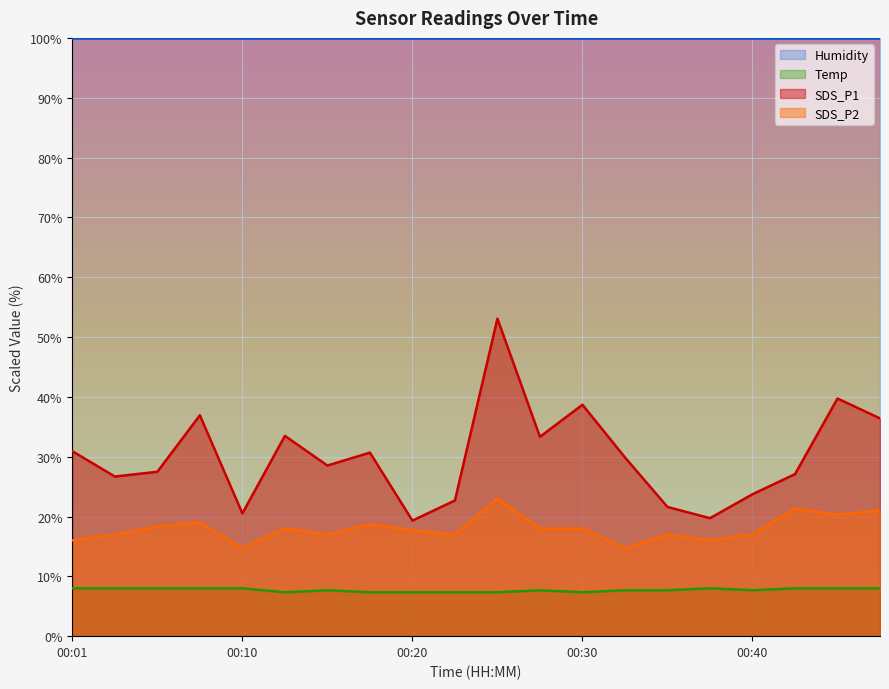

What is the value of the SDS_P2 point at the 18th from the left?

21.3